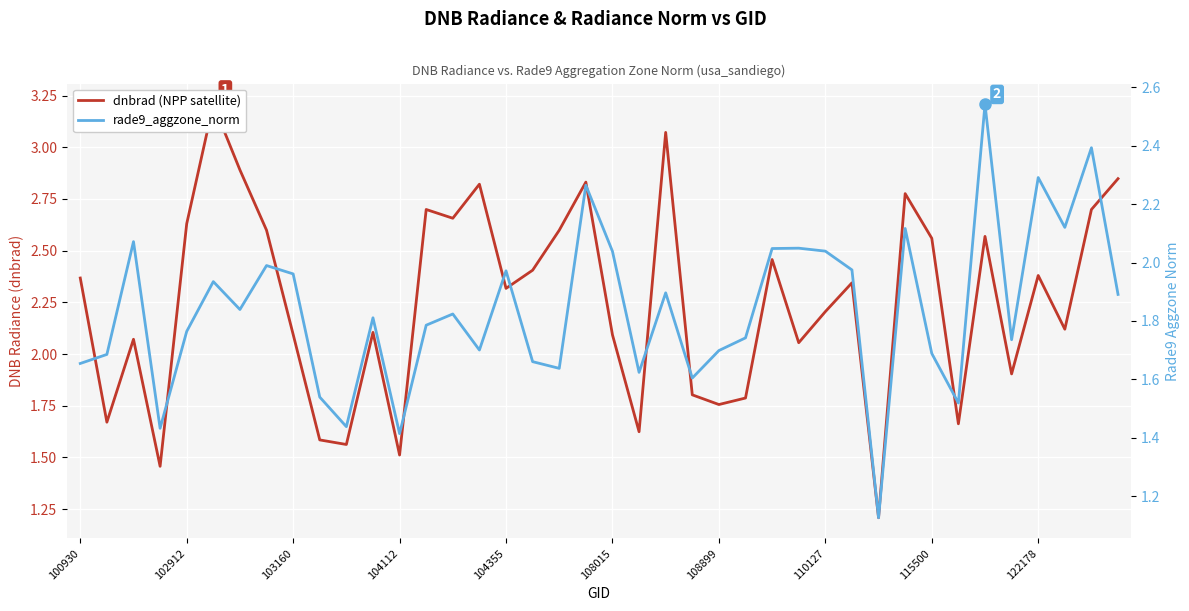

Is the value of dnbrad at 100930 greater than the value of rade9_aggzone_norm at 25?

Yes